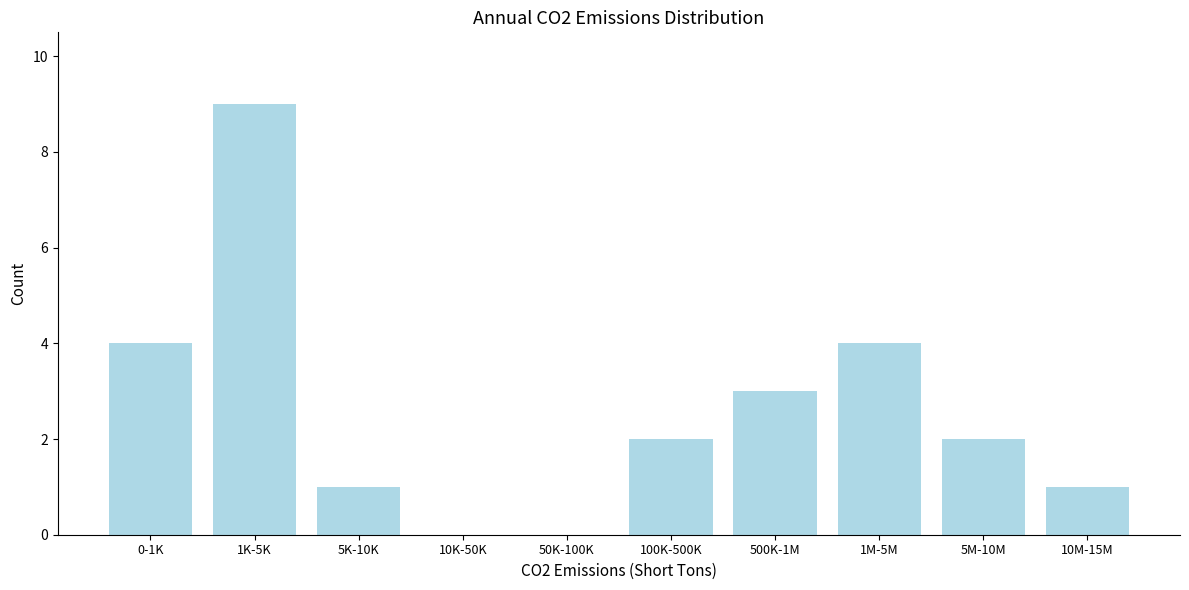

Reading right to left, list all the values displayed in this chart.

10M-15M=1	5M-10M=2	1M-5M=4	500K-1M=3	100K-500K=2	50K-100K=0	10K-50K=0	5K-10K=1	1K-5K=9	0-1K=4